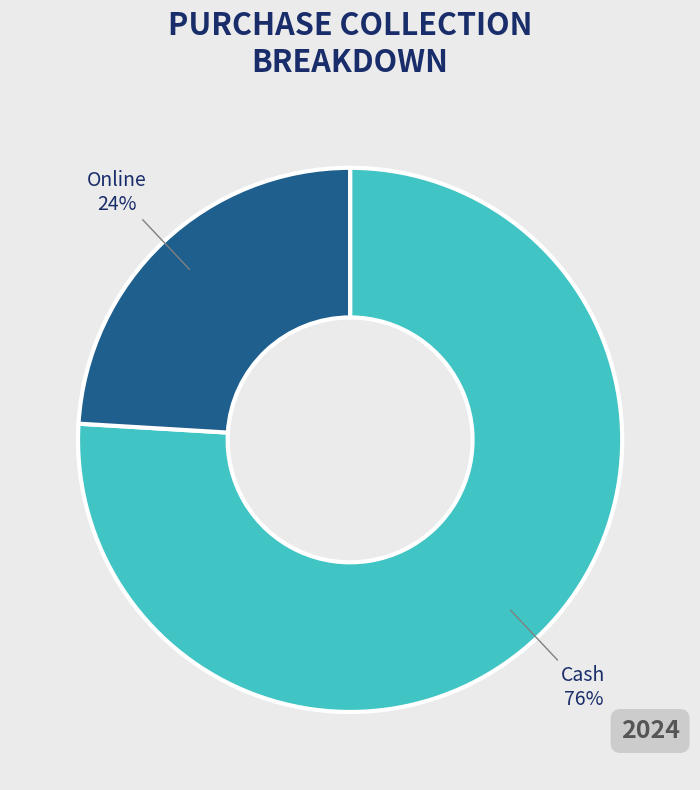

Between Online and Cash, which is larger?

Cash